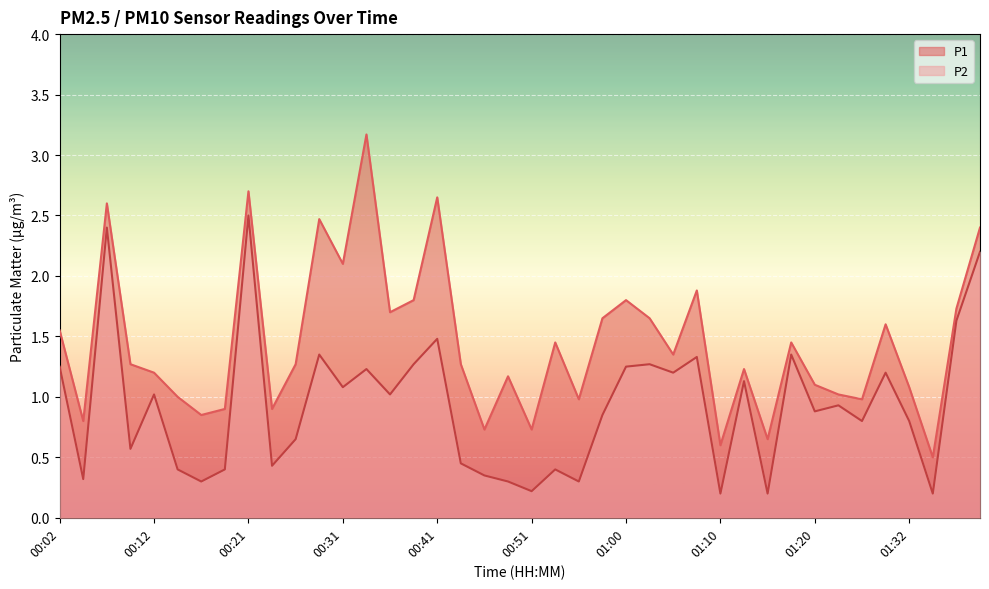

What is the label of the 24th point from the right?

00:41